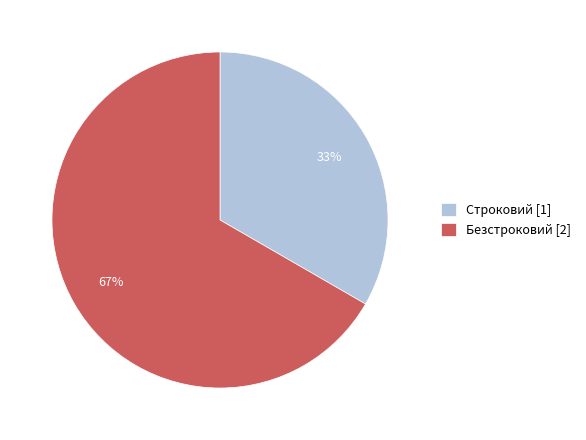

What is the ratio of the value at Строковий [1] to the value at Безстроковий [2]?

0.5